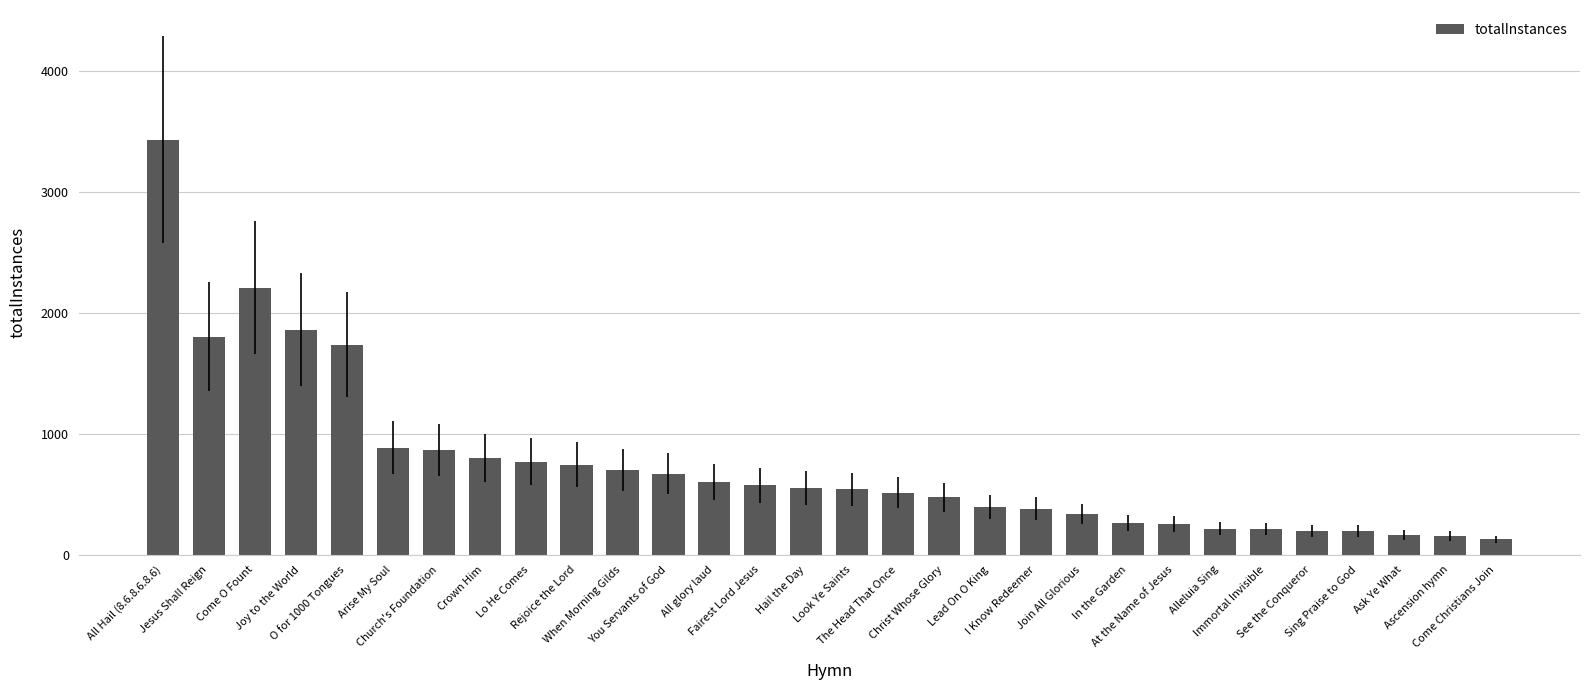

What is the difference between the second highest and minimum values?

2079